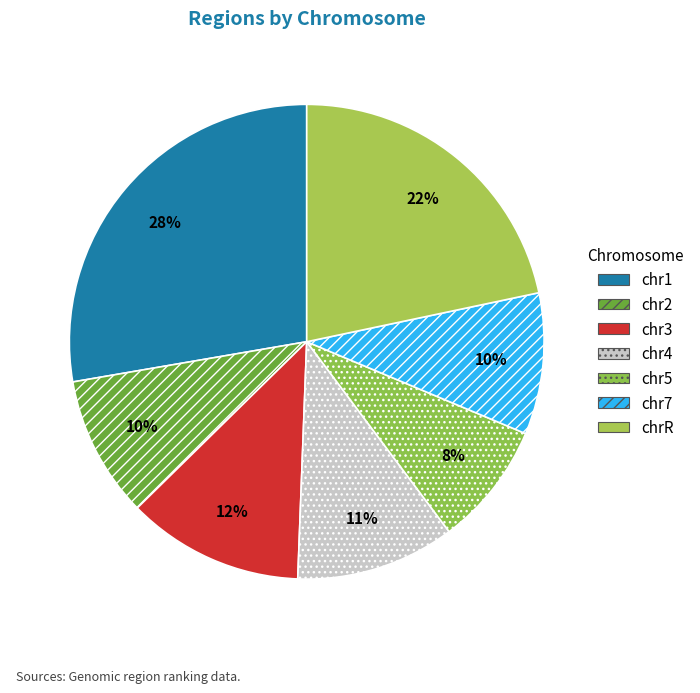

What is the smallest slice in the pie chart?

chr5